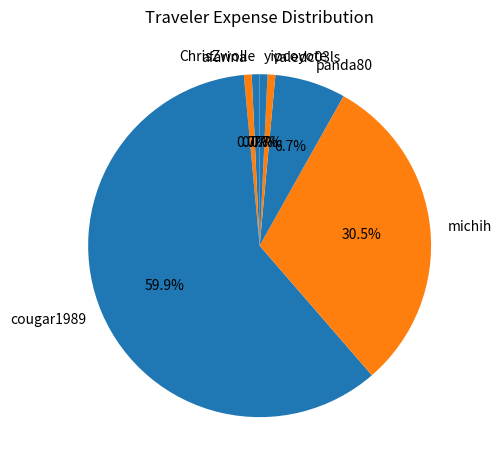

What percentage is NOT represented by panda80?

93.3%